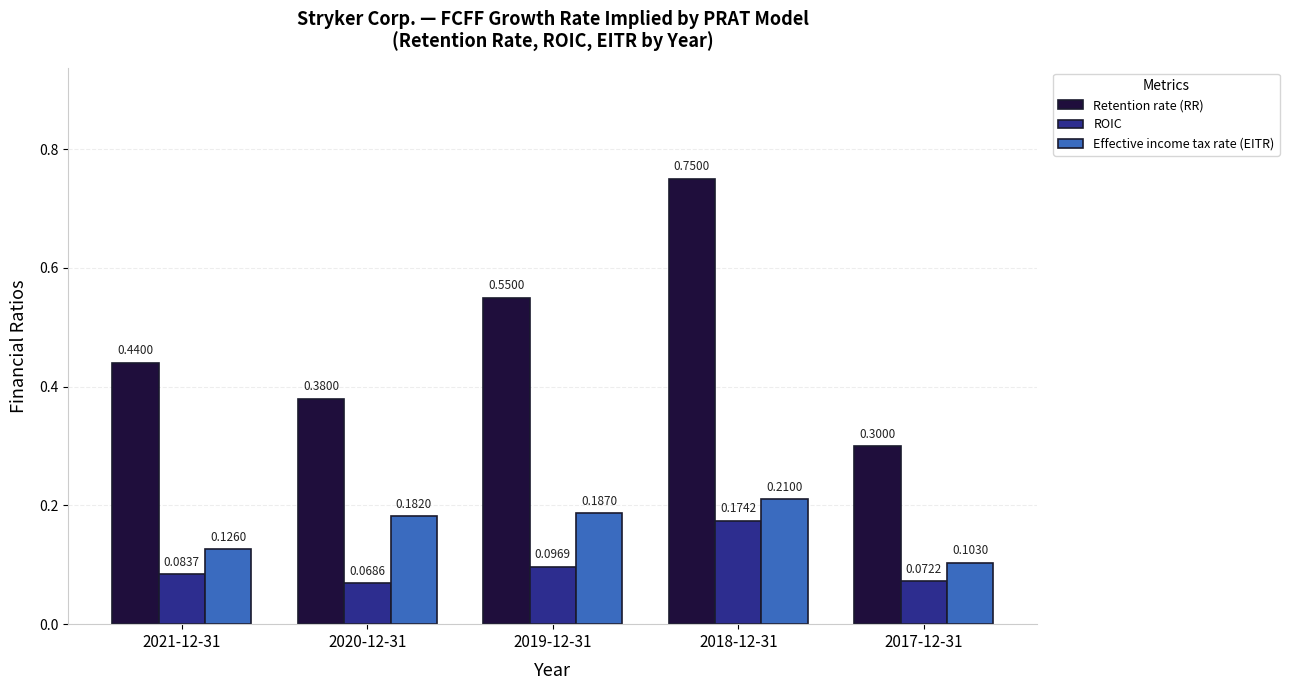

How many bars are there in each group?

3